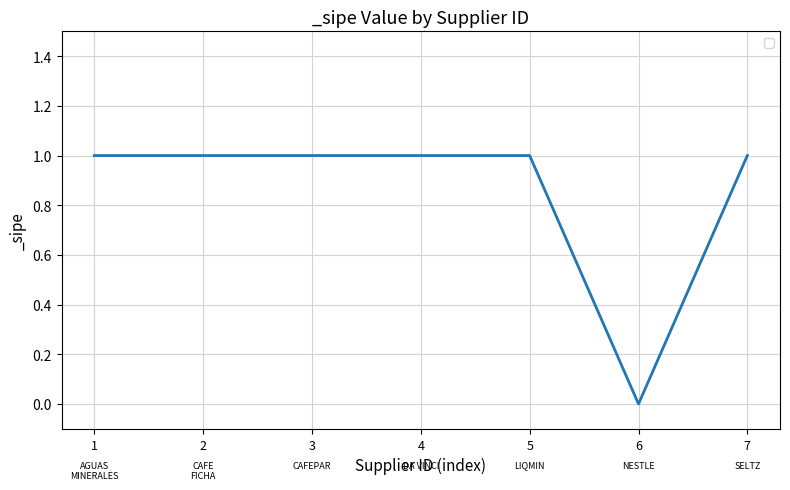

Approximately how many times larger is the value at 4 compared to 2?

1.0